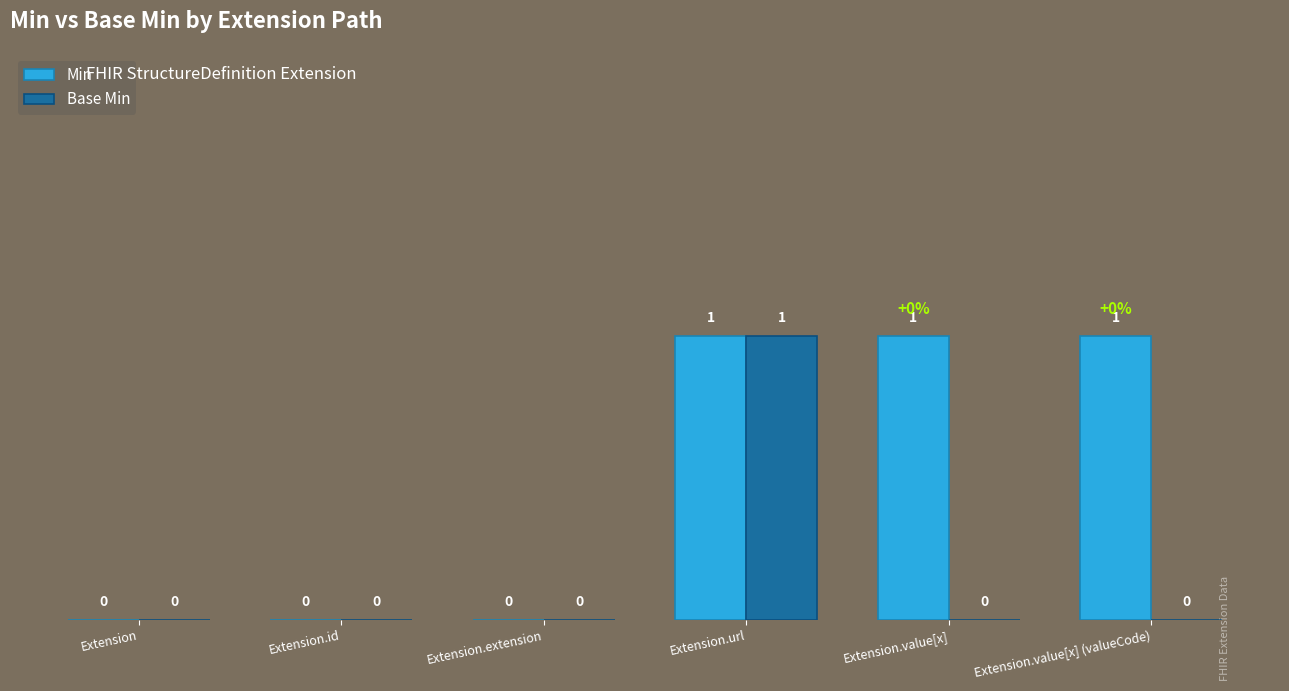

How many Base Min values are between 0 and 1?

6